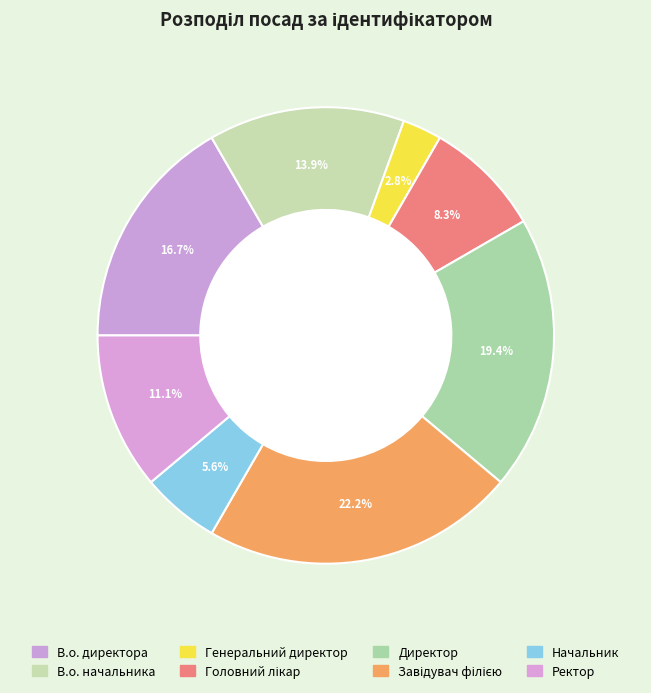

To the nearest percent, what is the difference between the Директор and Начальник slice percentages?

14%